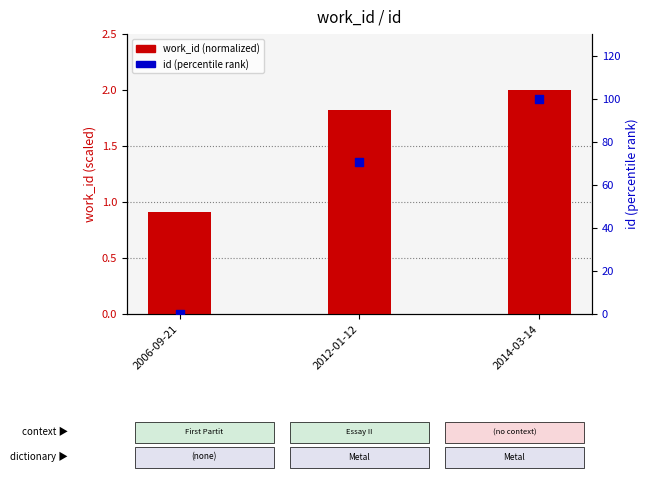

Which series reaches the minimum Y coordinate?

id (percentile rank)